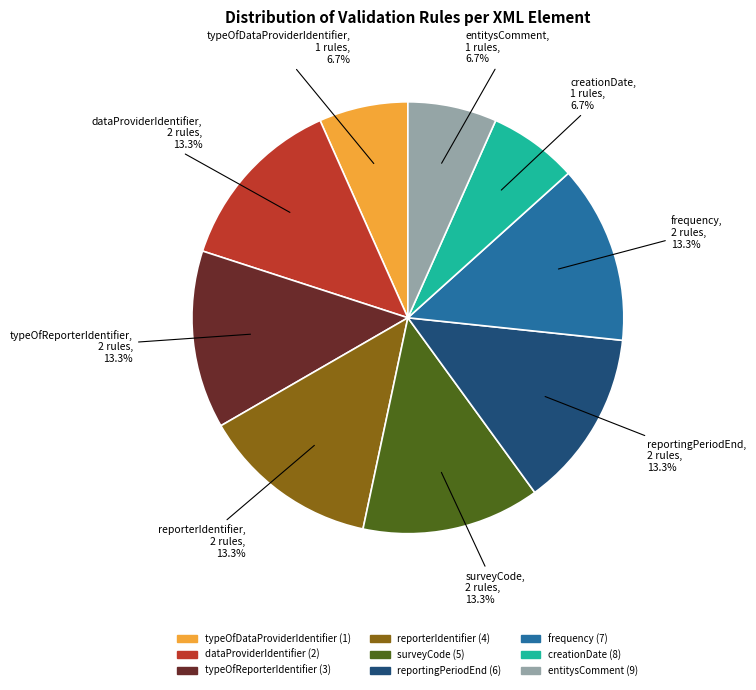

Is there a majority slice in this chart?

No